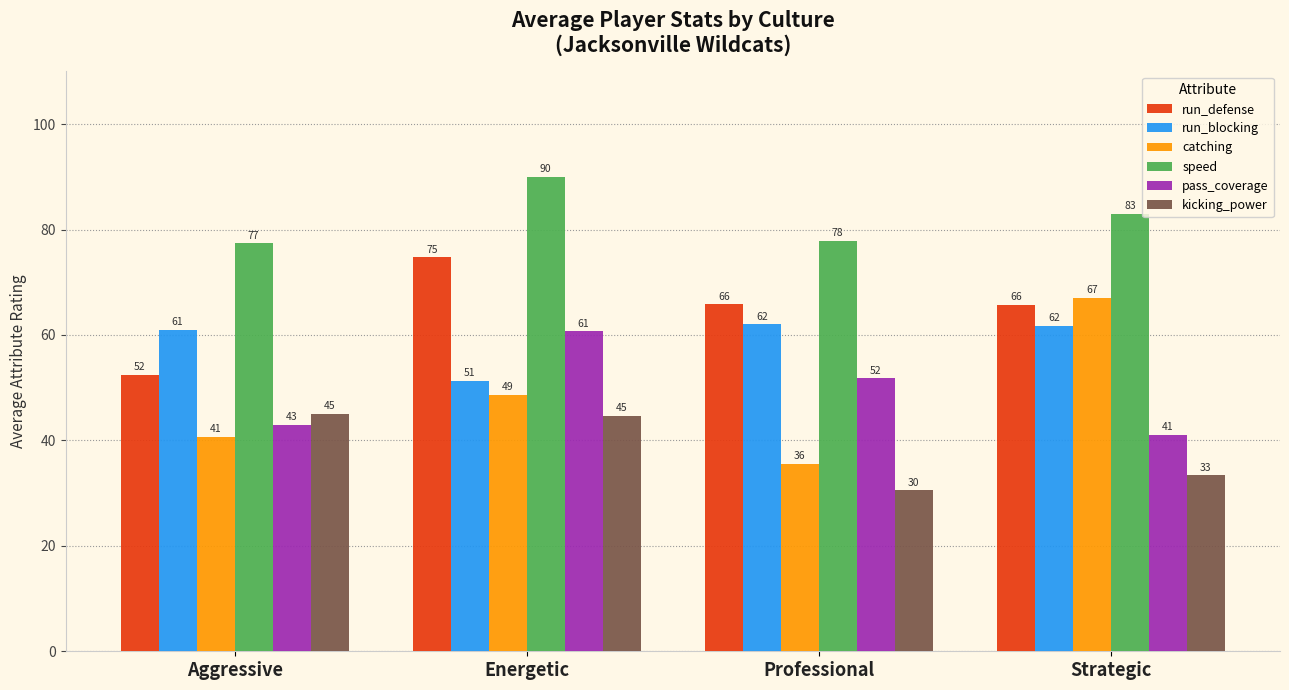

Is the value of kicking_power at Aggressive greater than the value of run_defense at Aggressive?

No